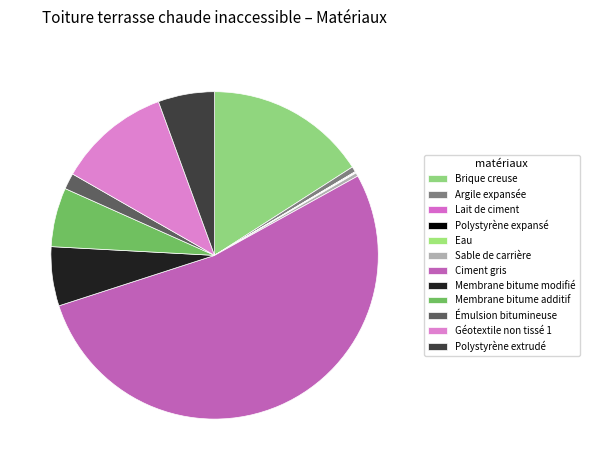

Which slice represents more than half of the pie?

Ciment gris